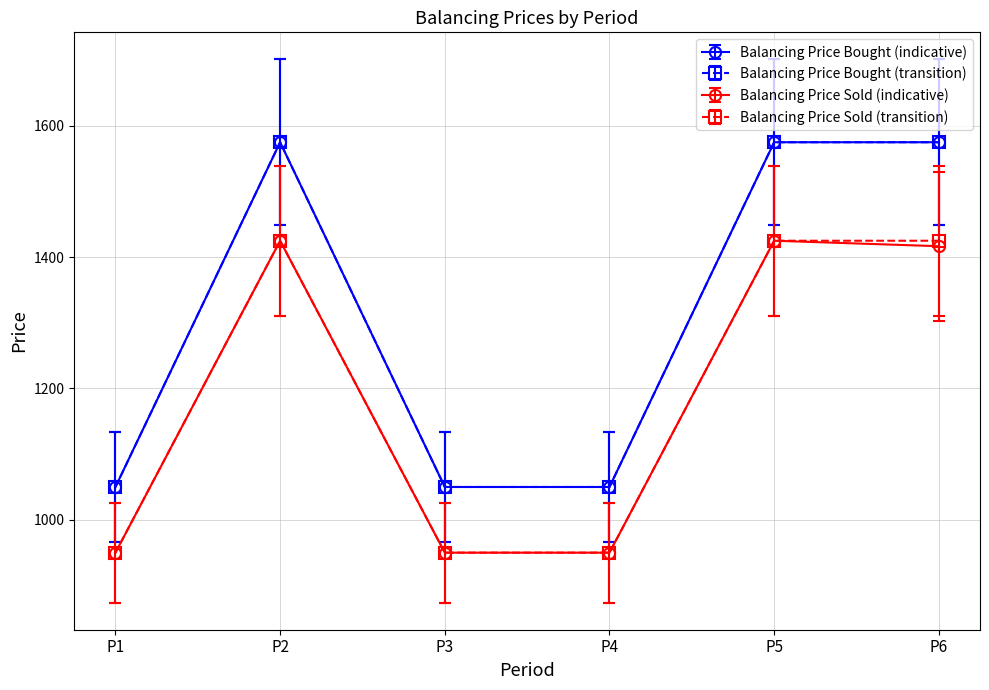

What is the value of the Balancing Price Sold (transition) point at the 1st from the left?

950.0